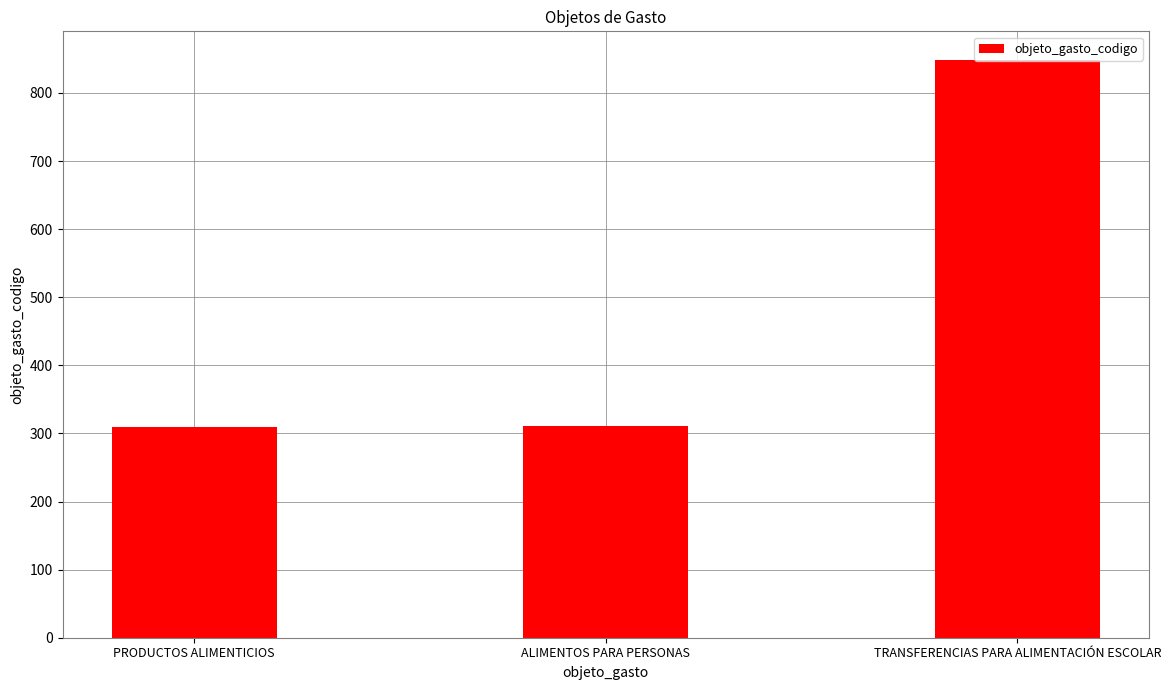

What is the difference between the values at TRANSFERENCIAS PARA ALIMENTACIÓN ESCOLAR and ALIMENTOS PARA PERSONAS?

537